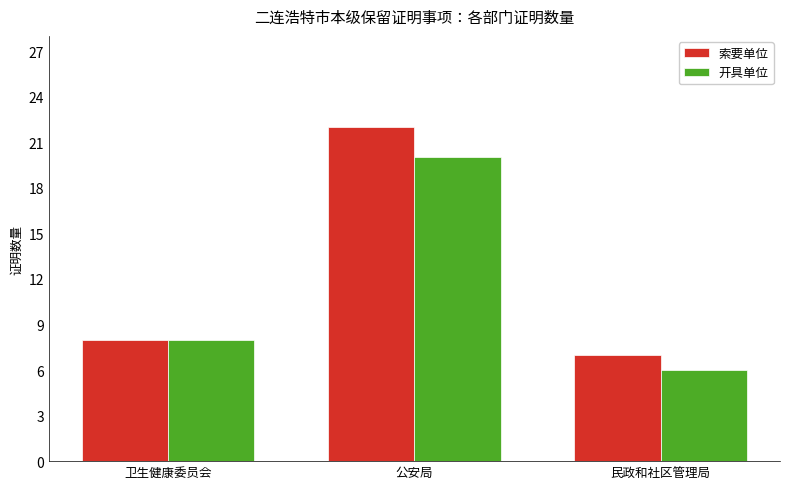

True or false: 开具单位 has a value of 9 at 民政和社区管理局.

False